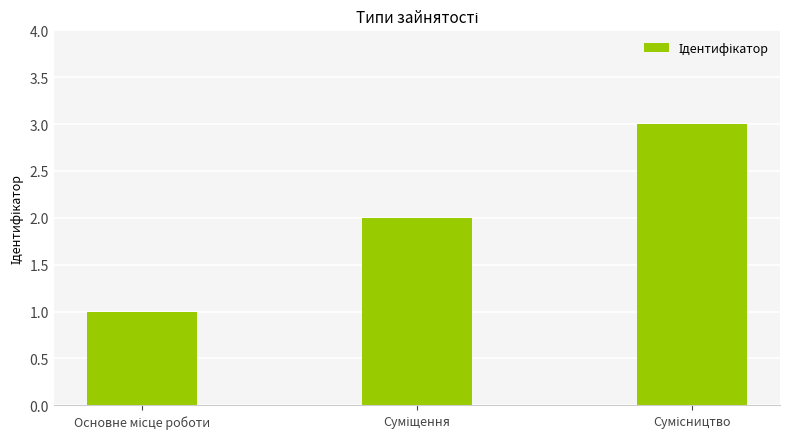

What is the maximum value shown in the chart?

3